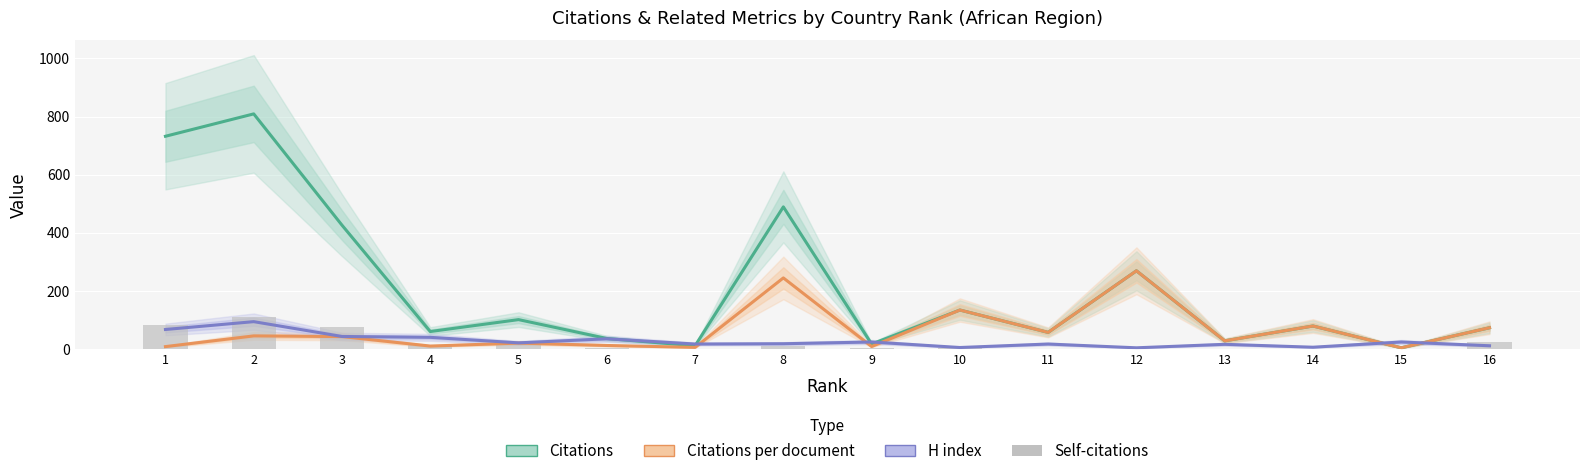

What is the value of the H index bar at the 2nd from the left?

94.0